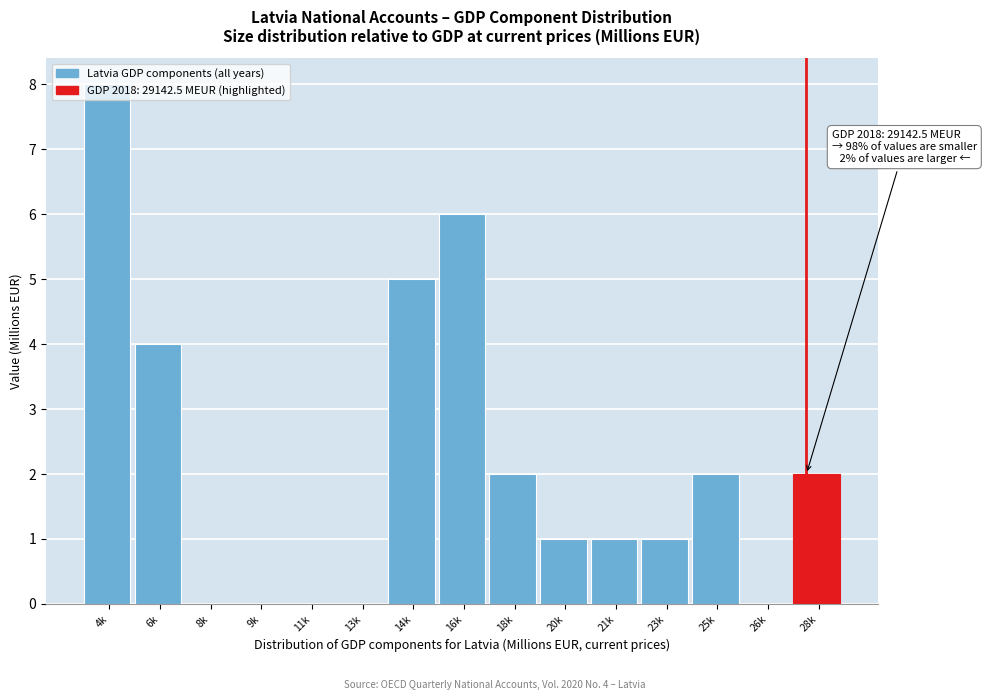

Approximately how many times larger is the value at 28k compared to 23k?

2.0